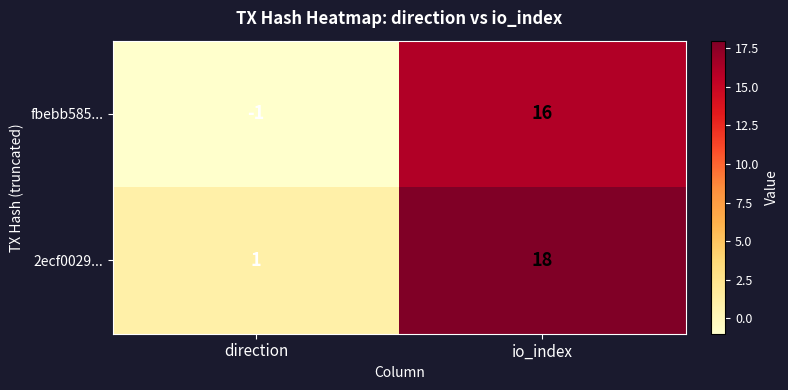

The fbebb585... series shows 22 at io_index. True or false?

False